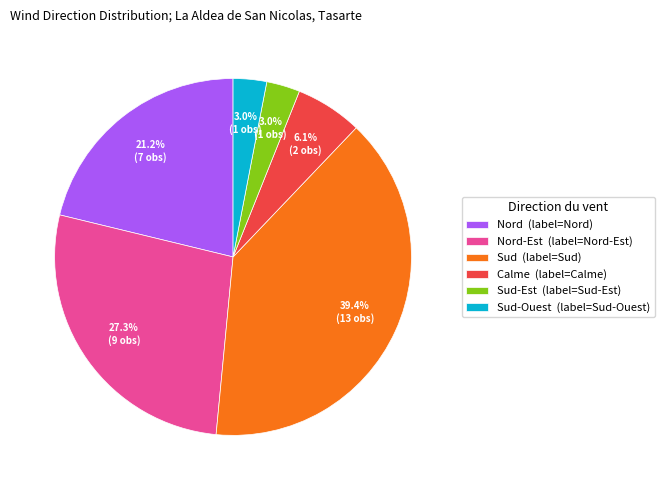

Count the number of slices in the pie.

6